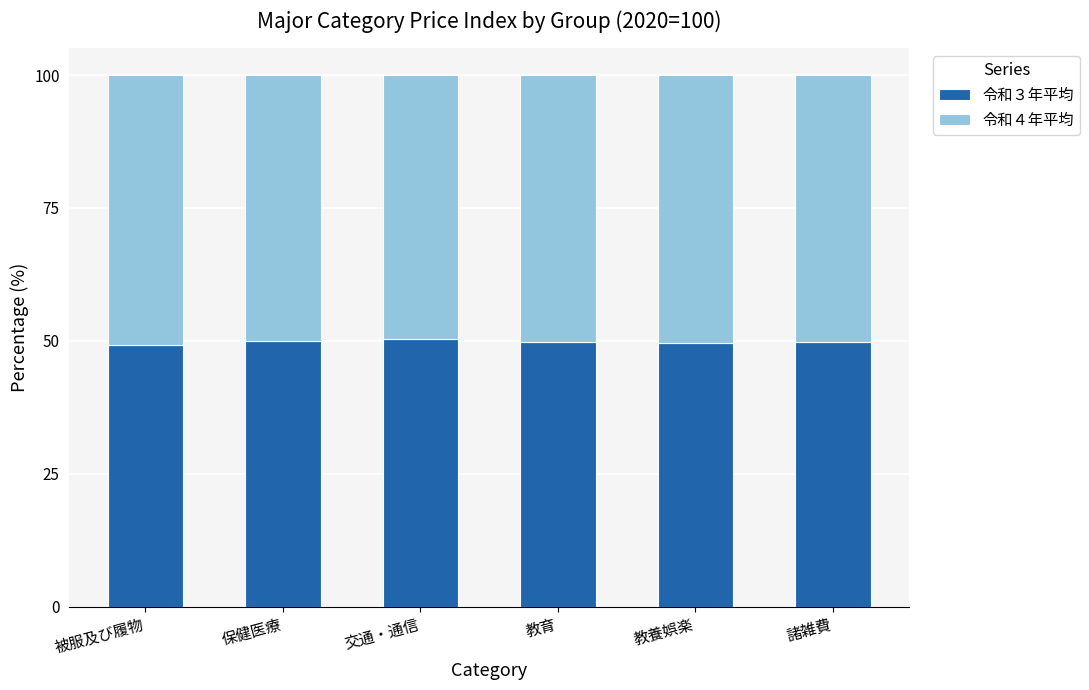

What is the total value across all series at 保健医療?

100.0